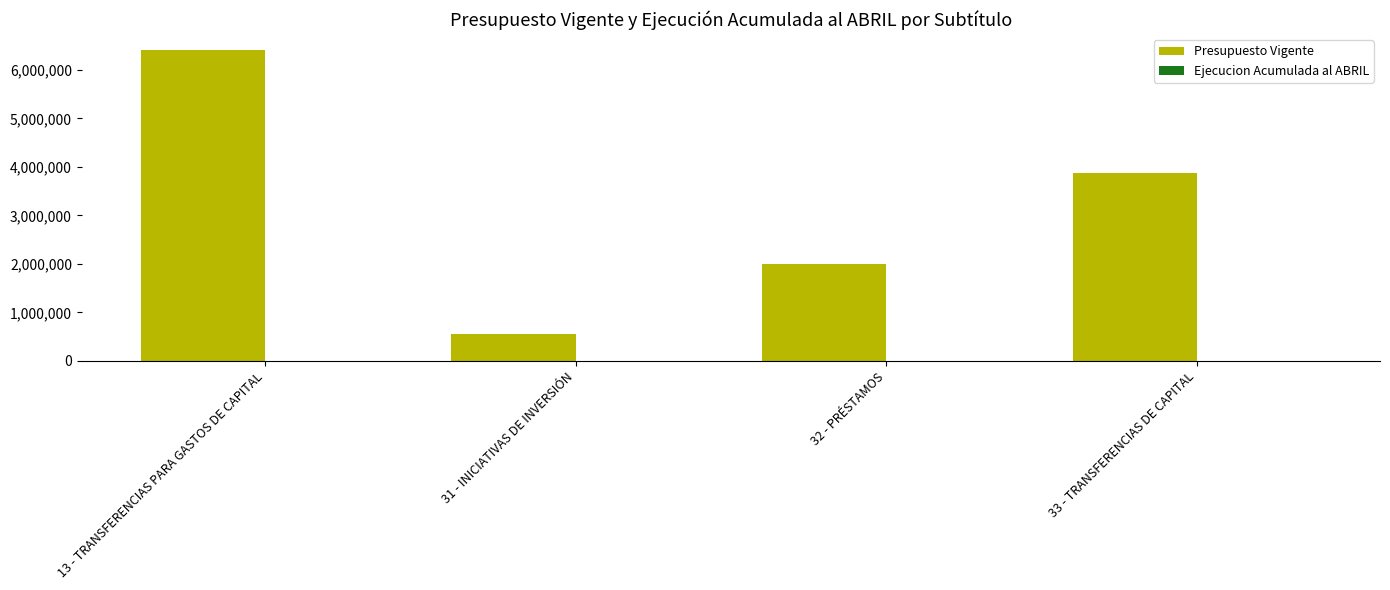

Rank the categories by value from highest to lowest.

13 - TRANSFERENCIAS PARA GASTOS DE CAPITAL, 33 - TRANSFERENCIAS DE CAPITAL, 32 - PRÉSTAMOS, 31 - INICIATIVAS DE INVERSIÓN